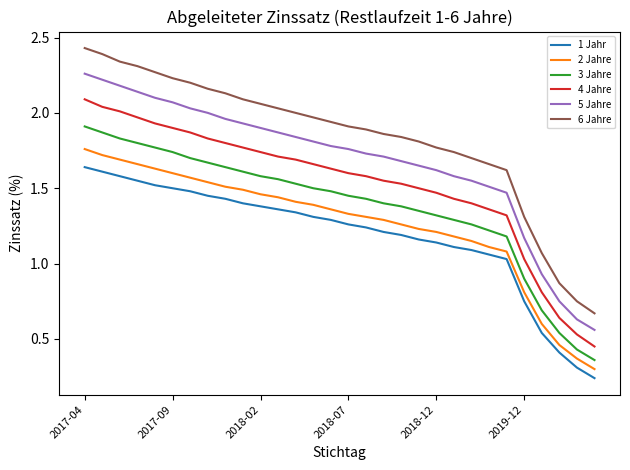

Which series has the widest spread of values?

6 Jahre